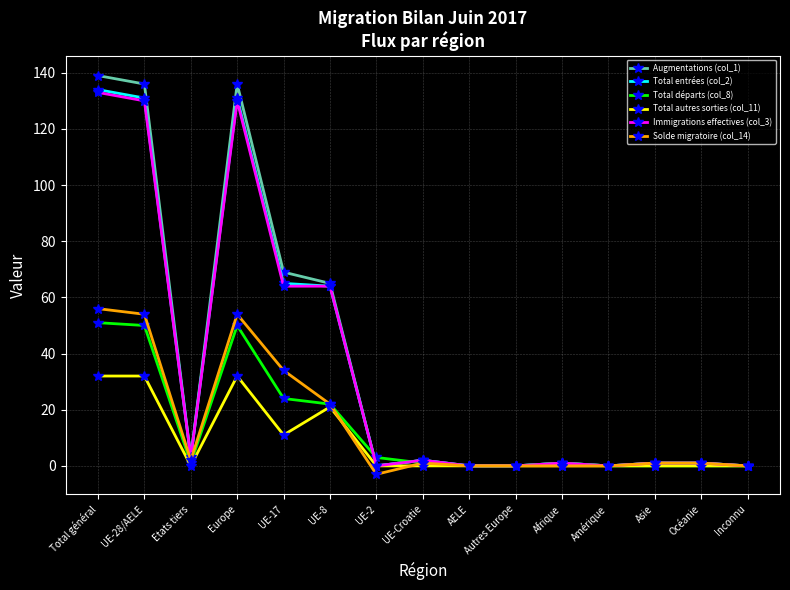

At how many categories does at least one series exceed 90?

3